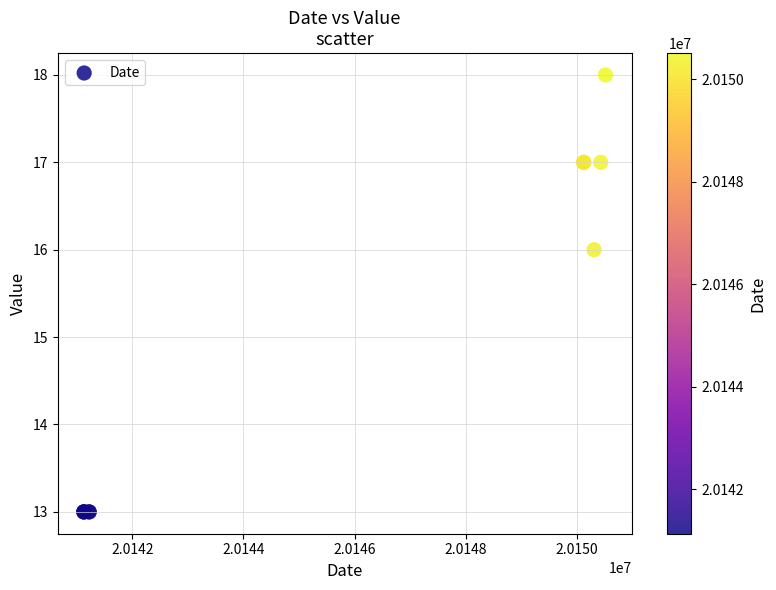

What Y value in the scatter plot is closest to 15?

16